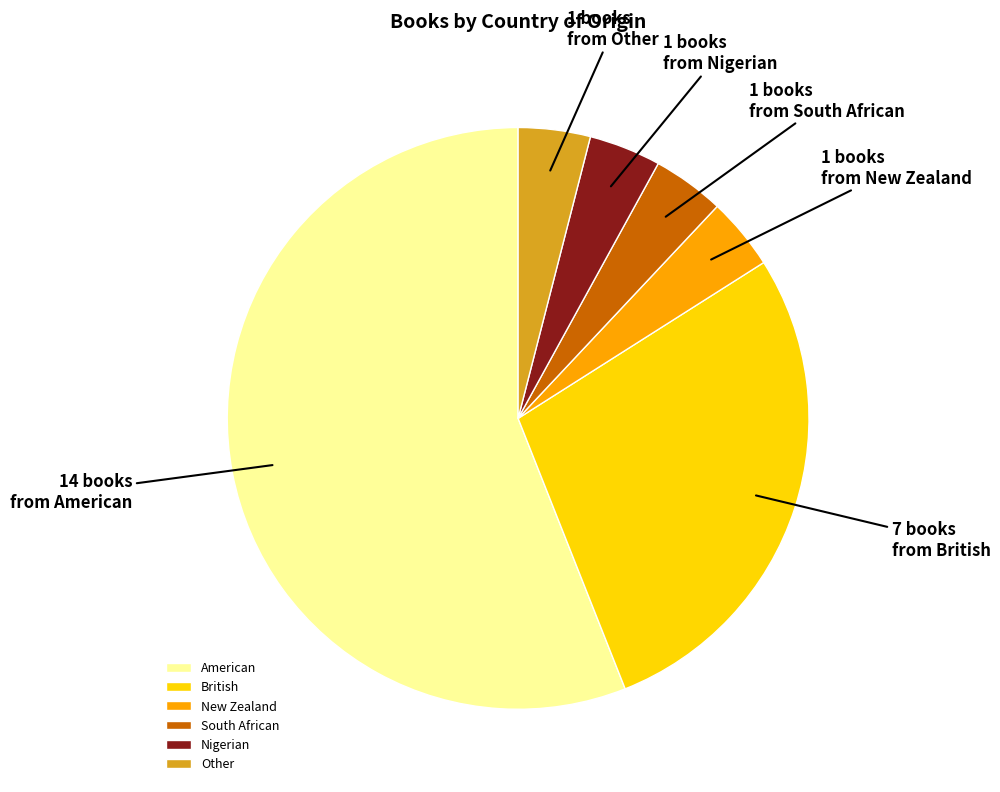

Is the sum of American and New Zealand greater than half?

Yes